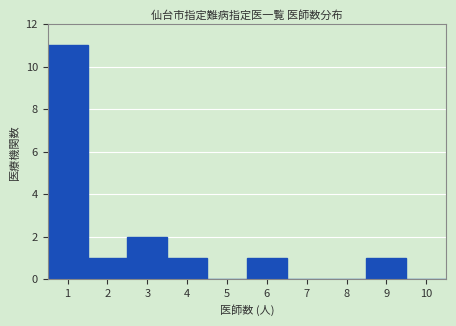

What is the height of the bar covering 0.5 to 1.5 on the x-axis? The values are not printed on the chart, so give them approximately, as read against the axis.

11